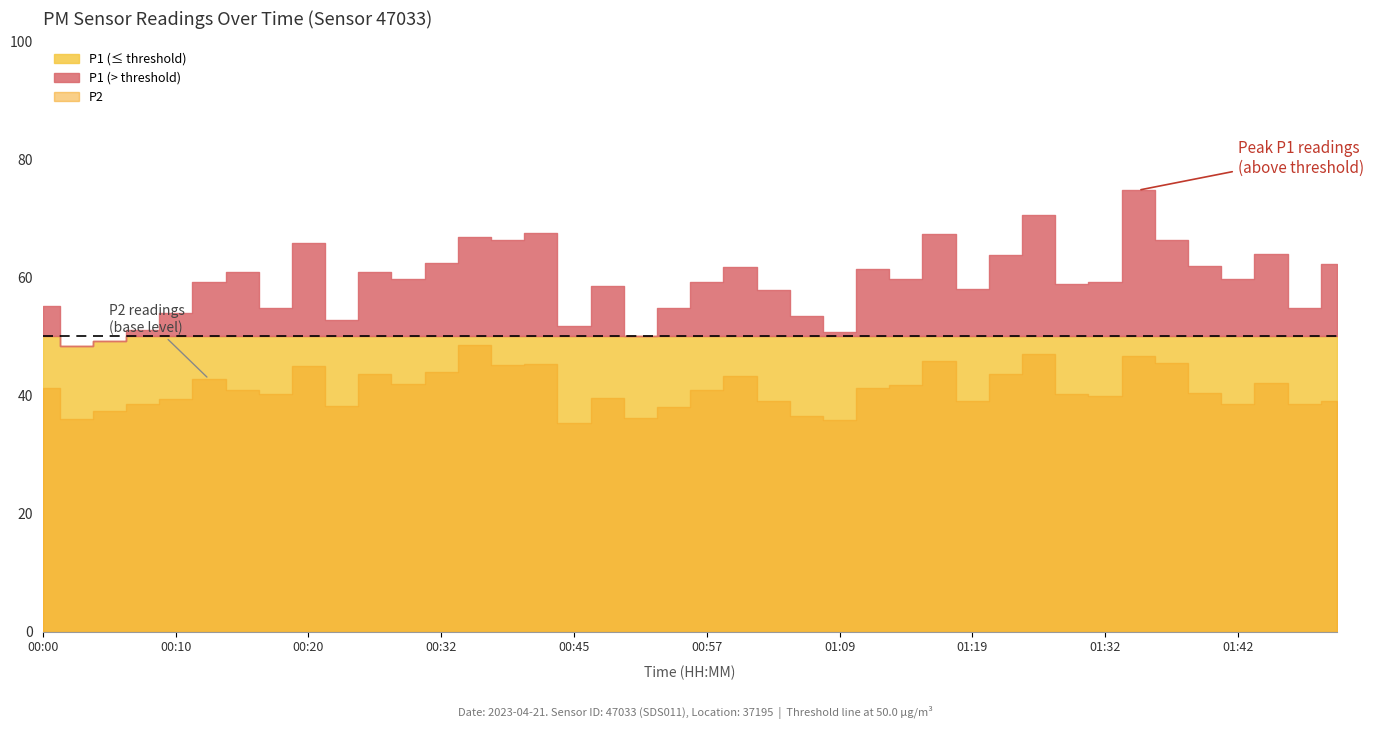

Which has a higher value, 01:49 or 01:04?

01:49